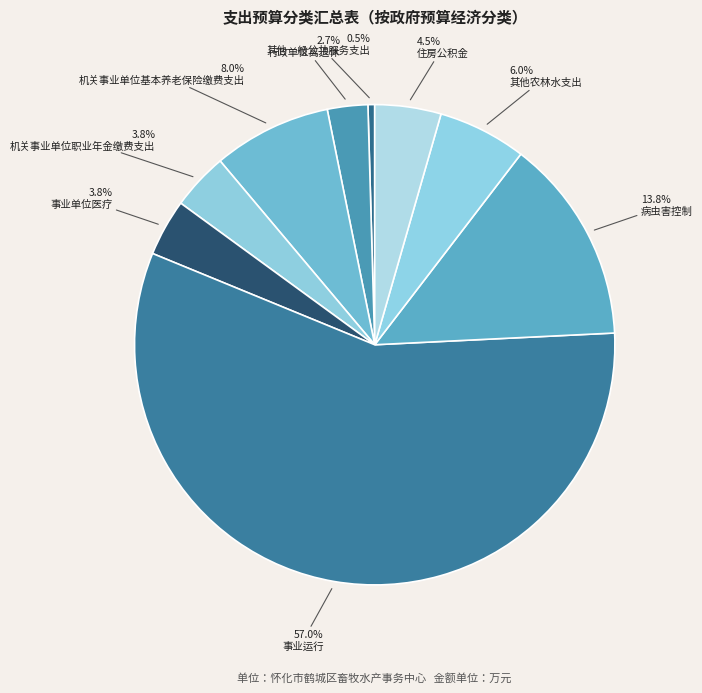

Which category has the biggest portion of the pie?

事业运行